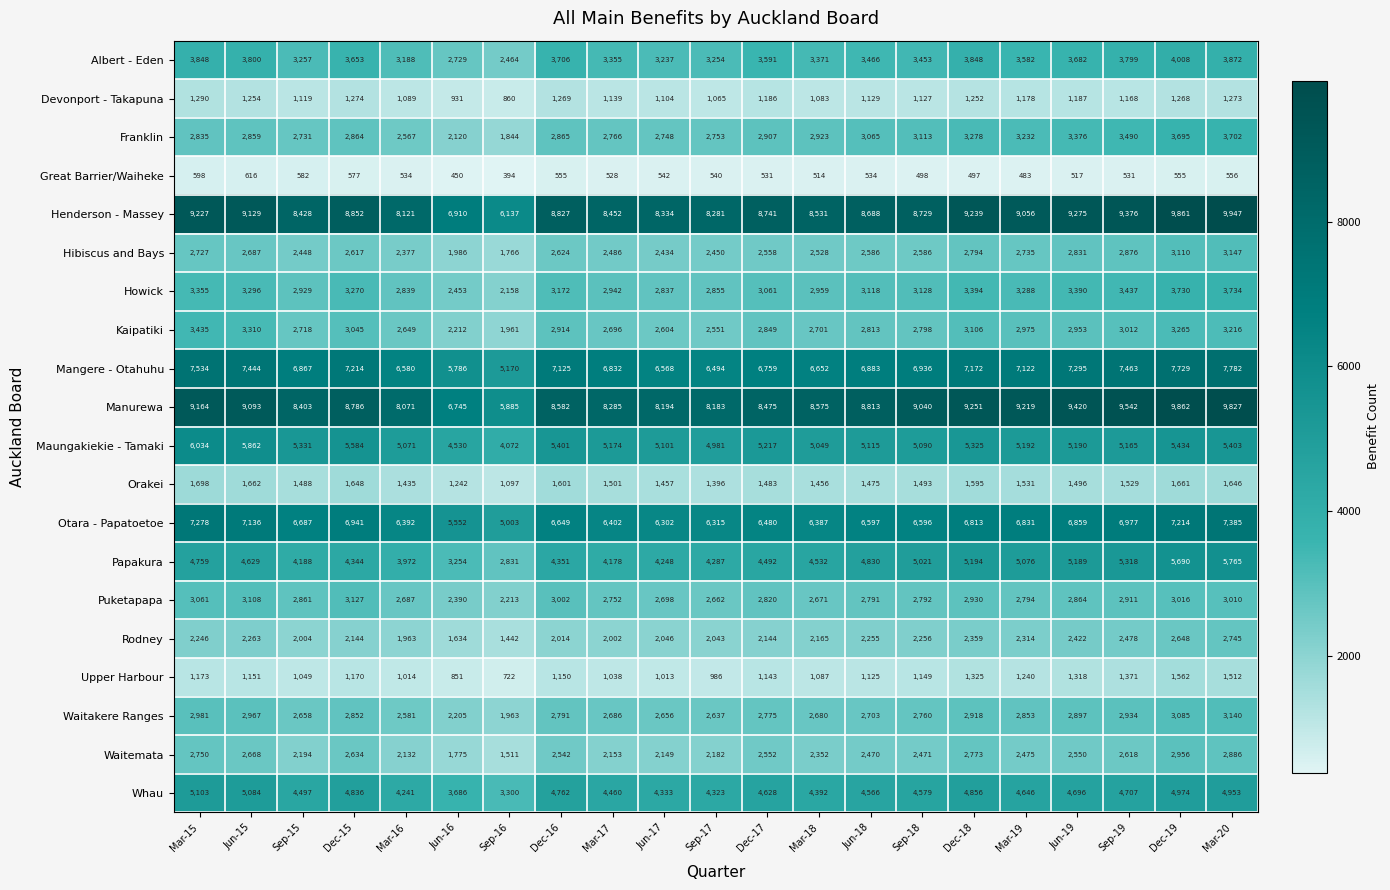

What is the total value across all series at Jun-15?

80018